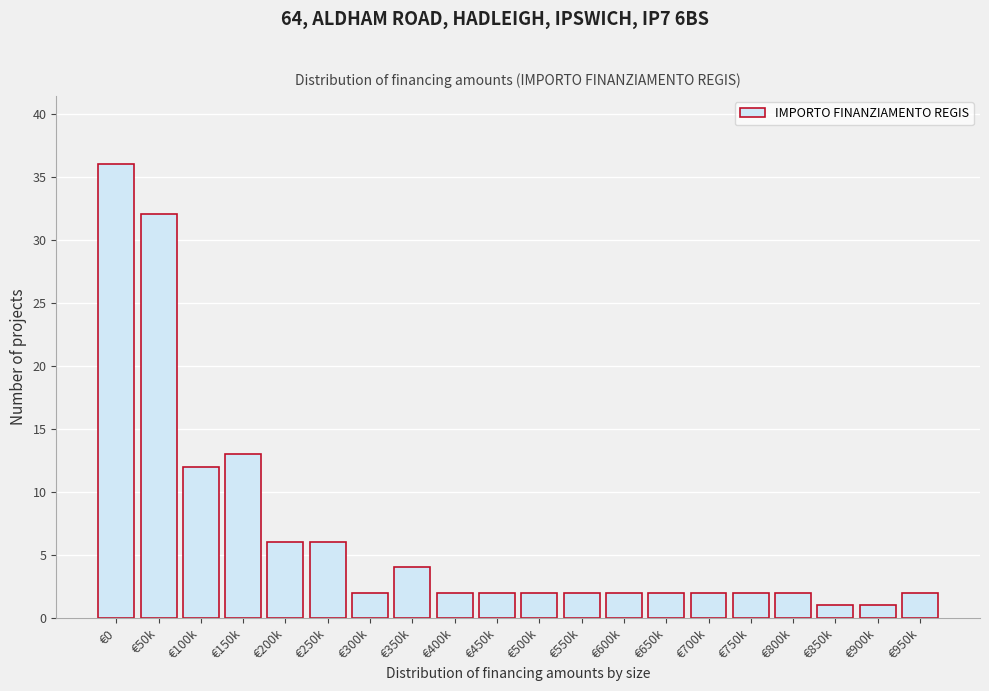

Reading left to right, transcribe all the data shown in this chart.

36	32	12	13	6	6	2	4	2	2	2	2	2	2	2	2	2	1	1	2